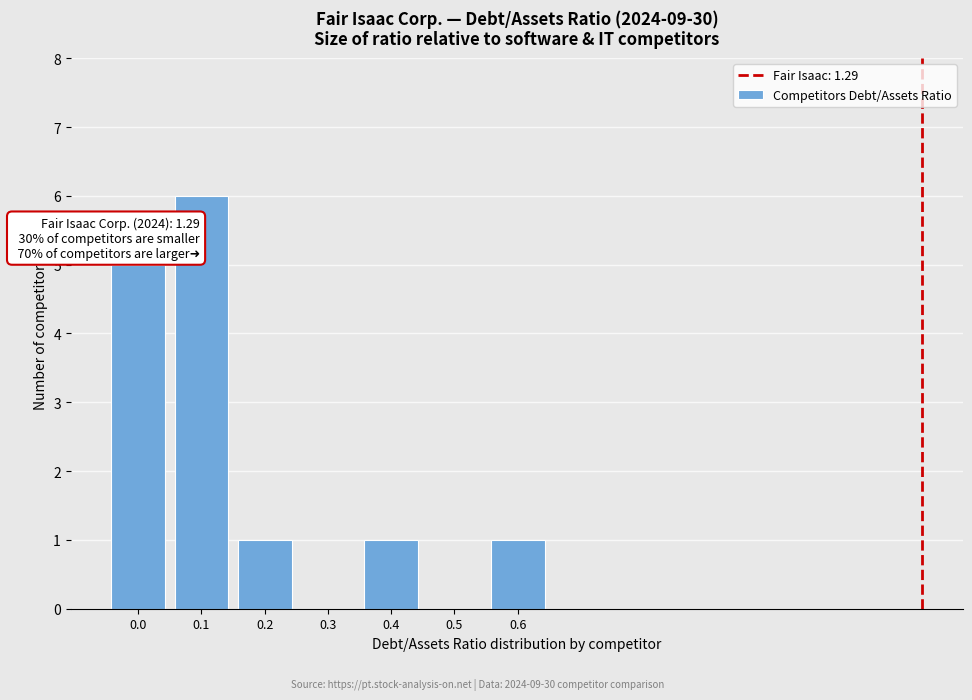

Reading right to left, extract all data points from this chart.

0.6=1	0.5=0	0.4=1	0.3=0	0.2=1	0.1=6	0.0=5